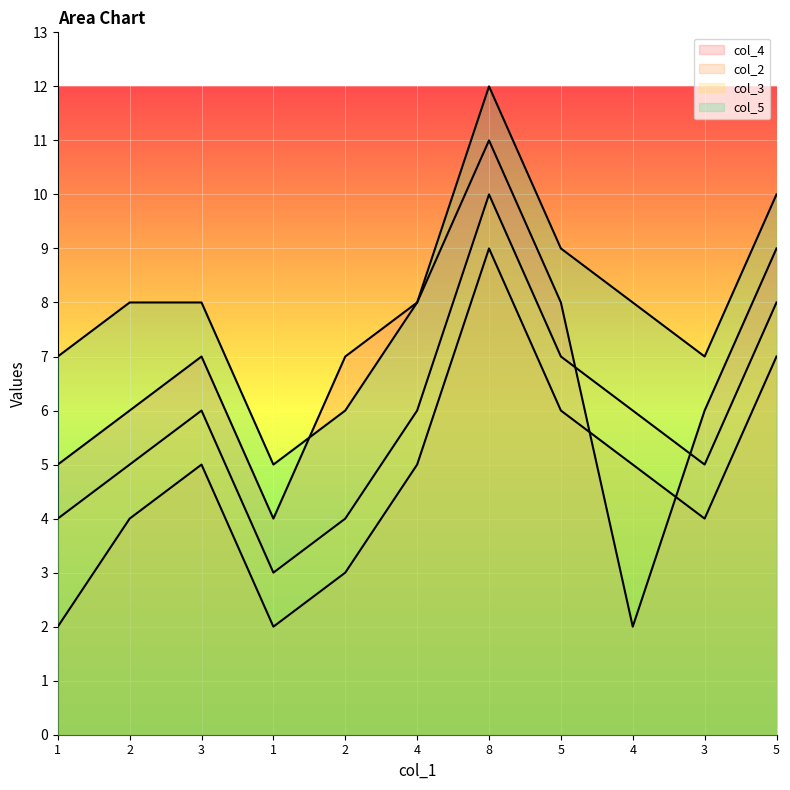

The col_3 series shows 1 at 2. True or false?

False